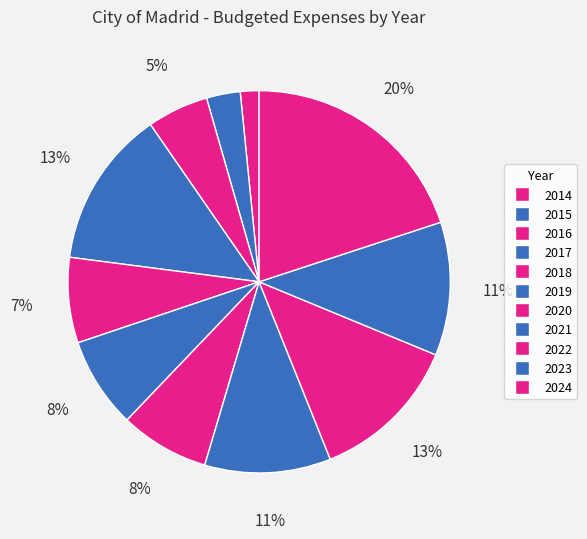

Combined, do 2014 and 2018 account for over 50%?

No